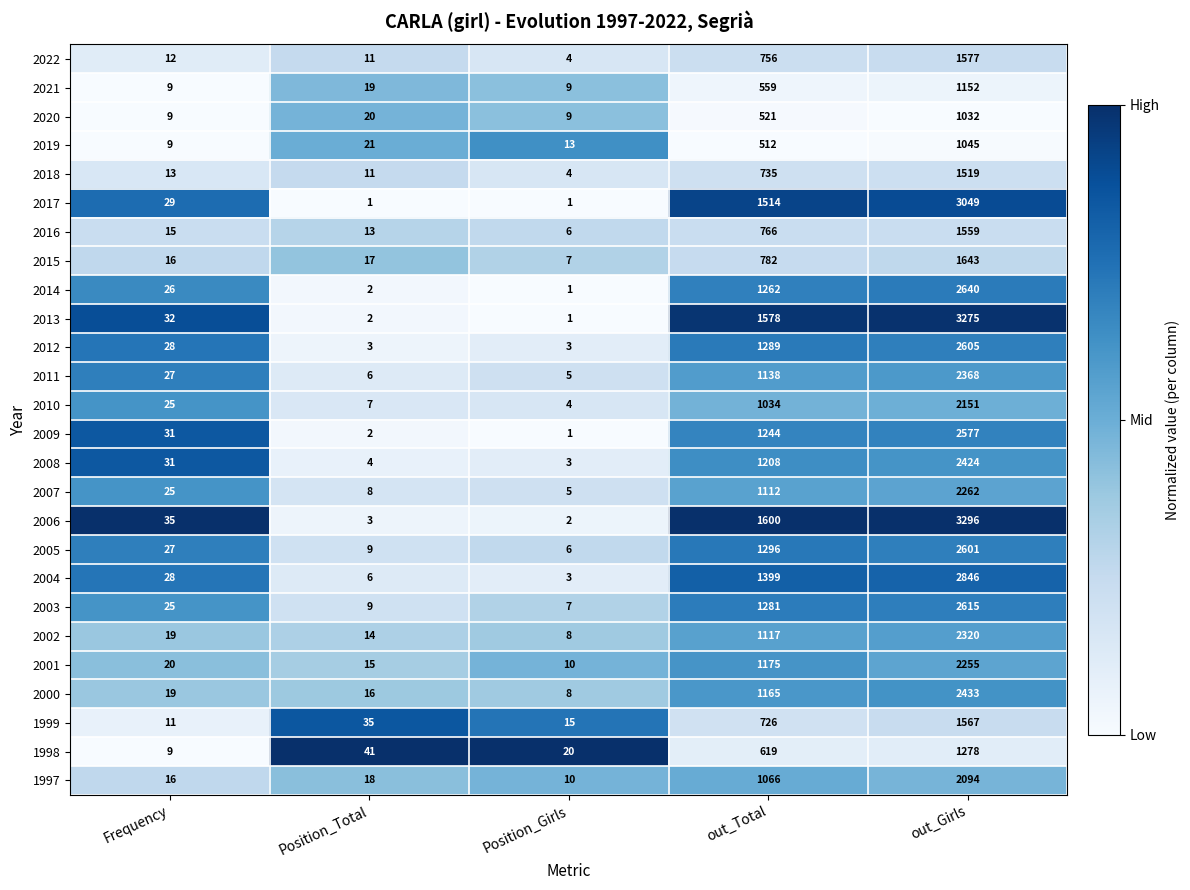

Is it true that 1999 equals 35 at Position_Total?

True